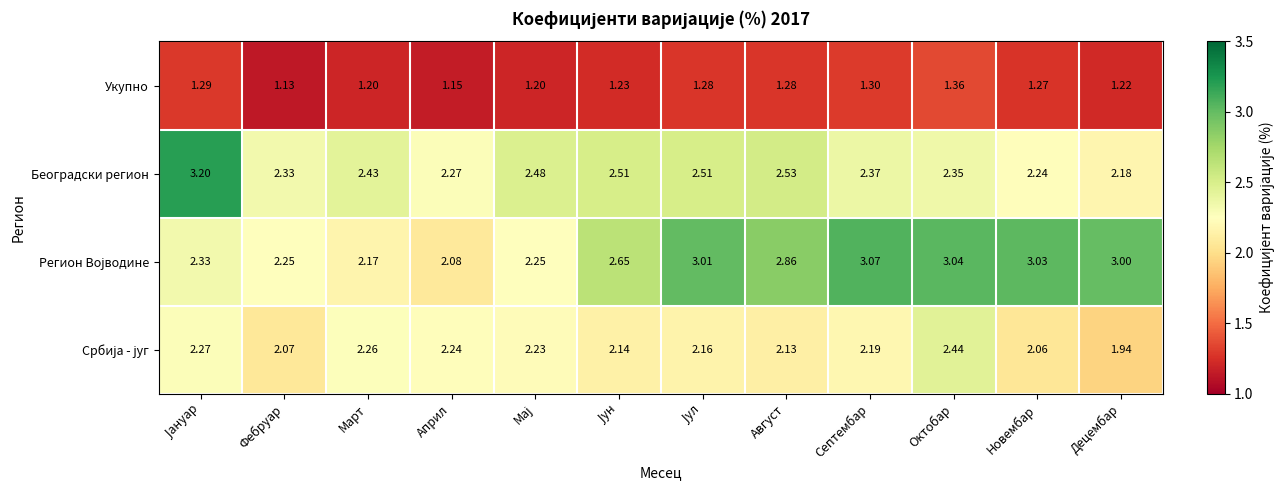

How many series are shown in this chart?

4